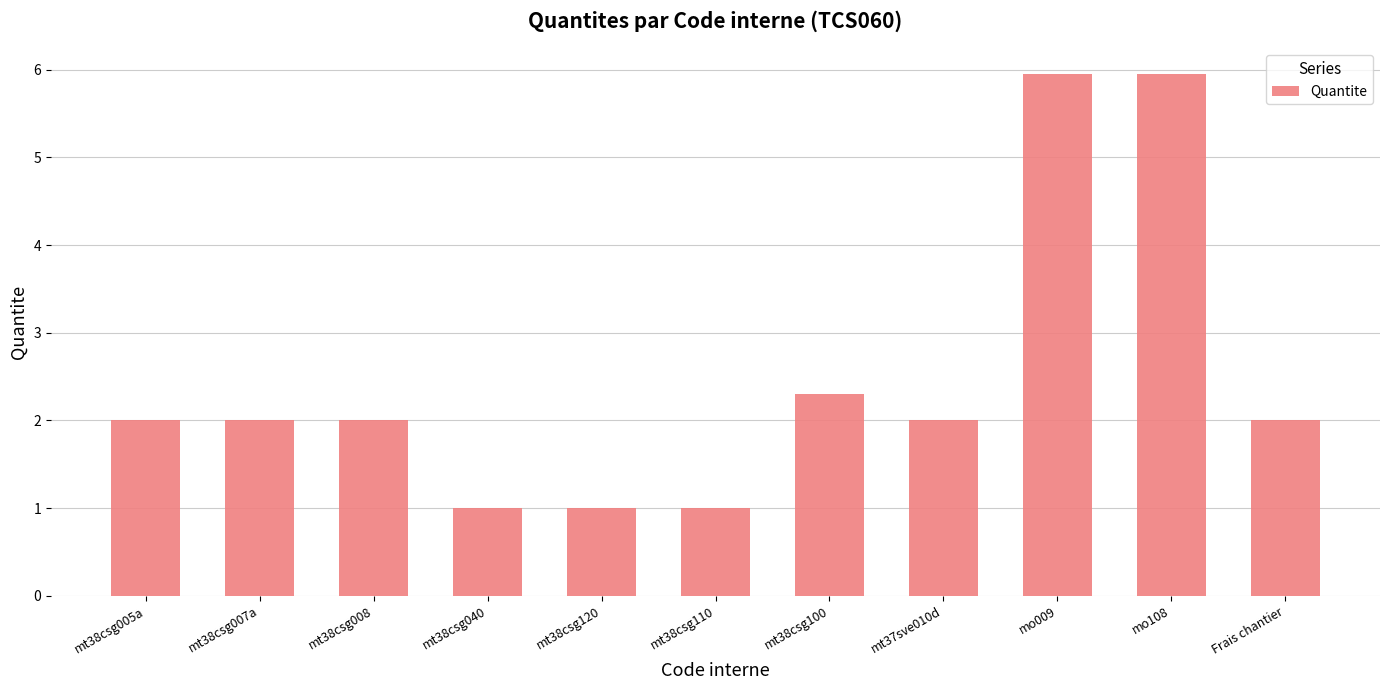

What is the minimum value shown in the chart?

1.0